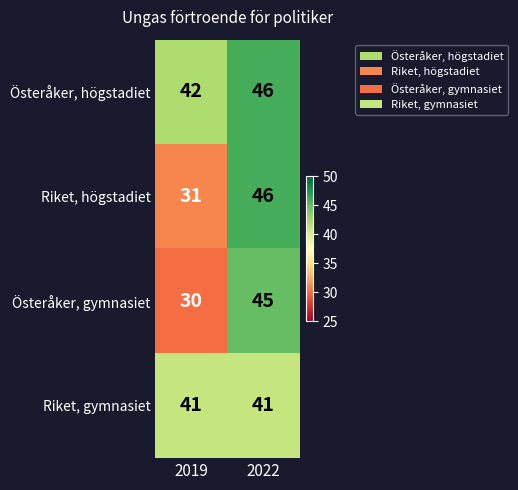

True or false: Riket, gymnasiet has a value of 69 at 2022.

False